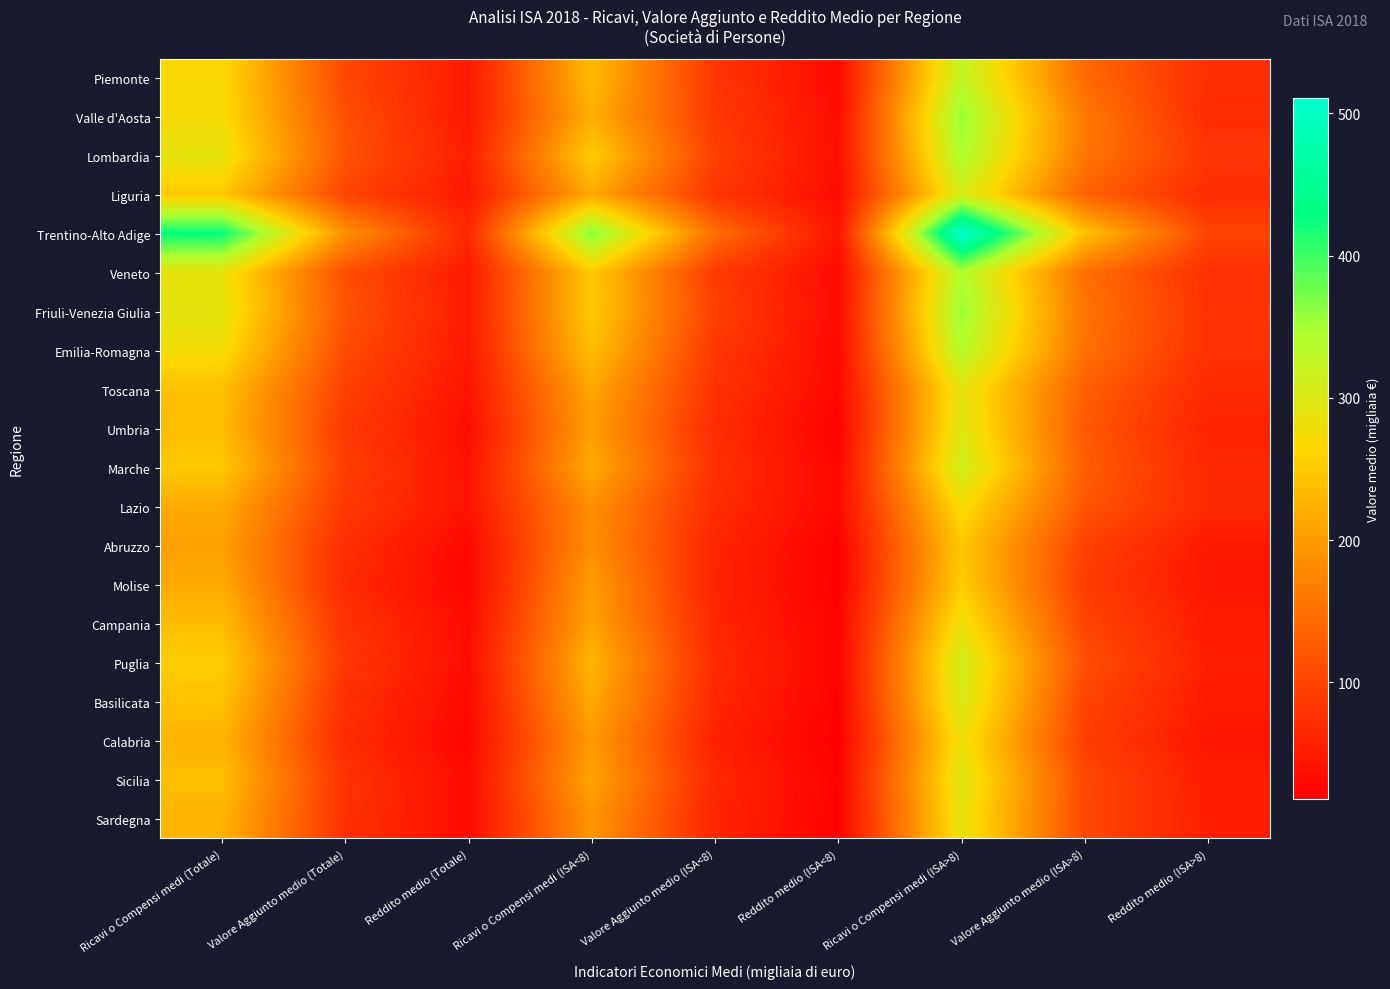

Which has a higher value, Ricavi o Compensi medi (ISA<8) or Reddito medio (Totale)?

Ricavi o Compensi medi (ISA<8)